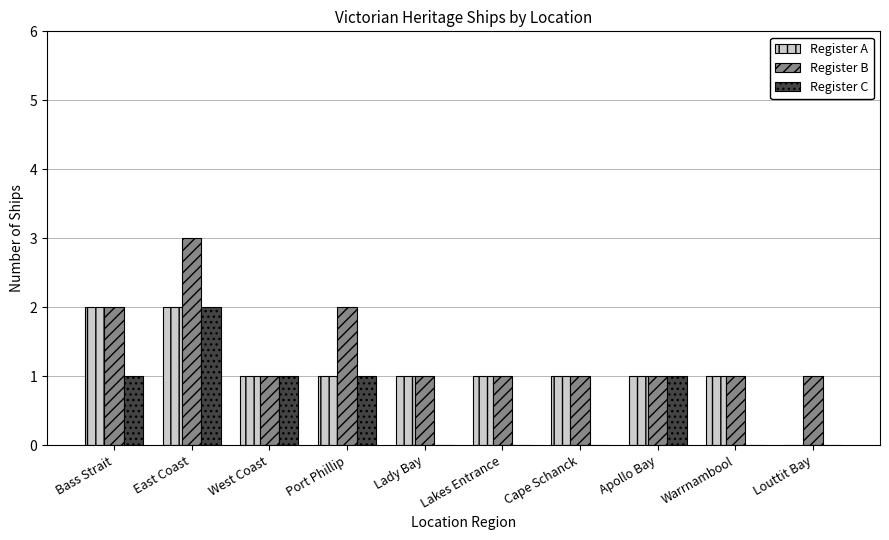

Between Lakes Entrance and Apollo Bay, which series saw the biggest shift?

Register C